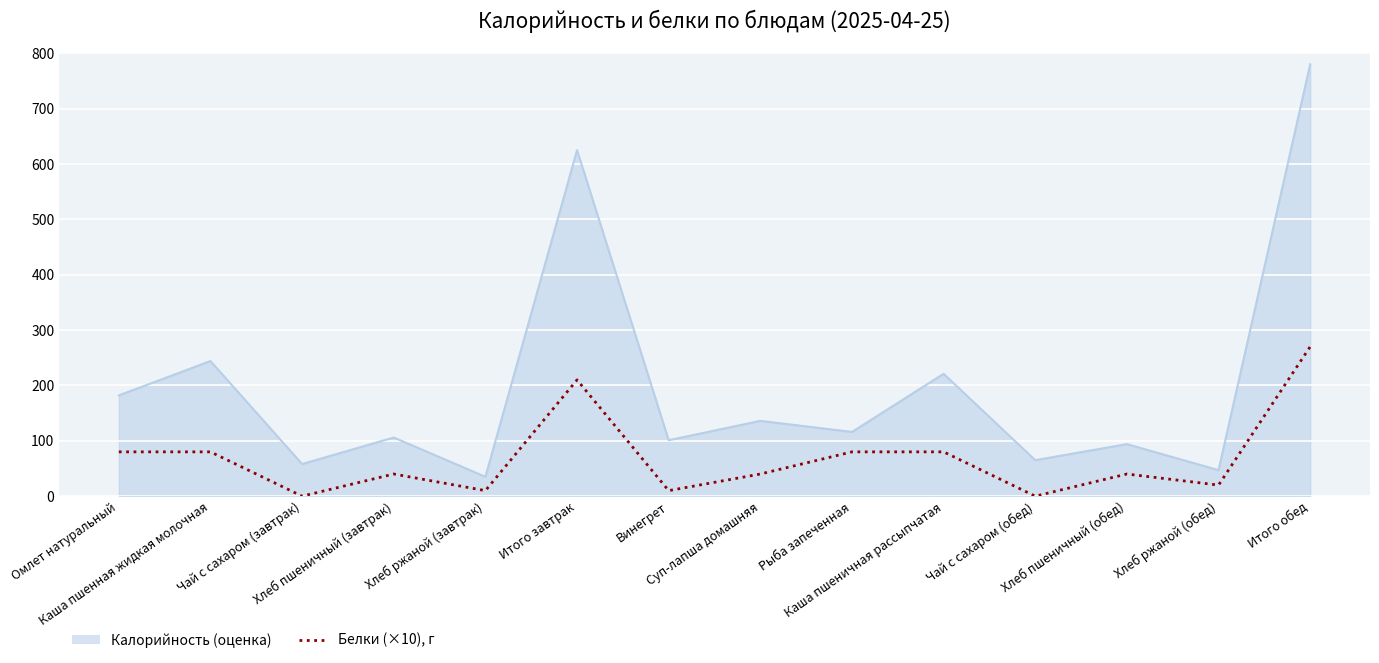

Rank the series by their average value, from highest to lowest.

Калорийность (оценка), Белки (×10), г